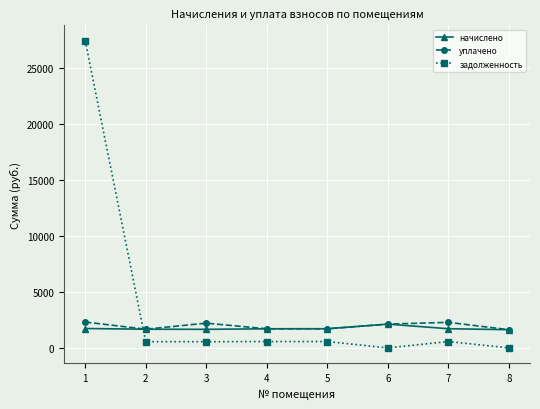

Where does the задолженность series first go above 569?

1